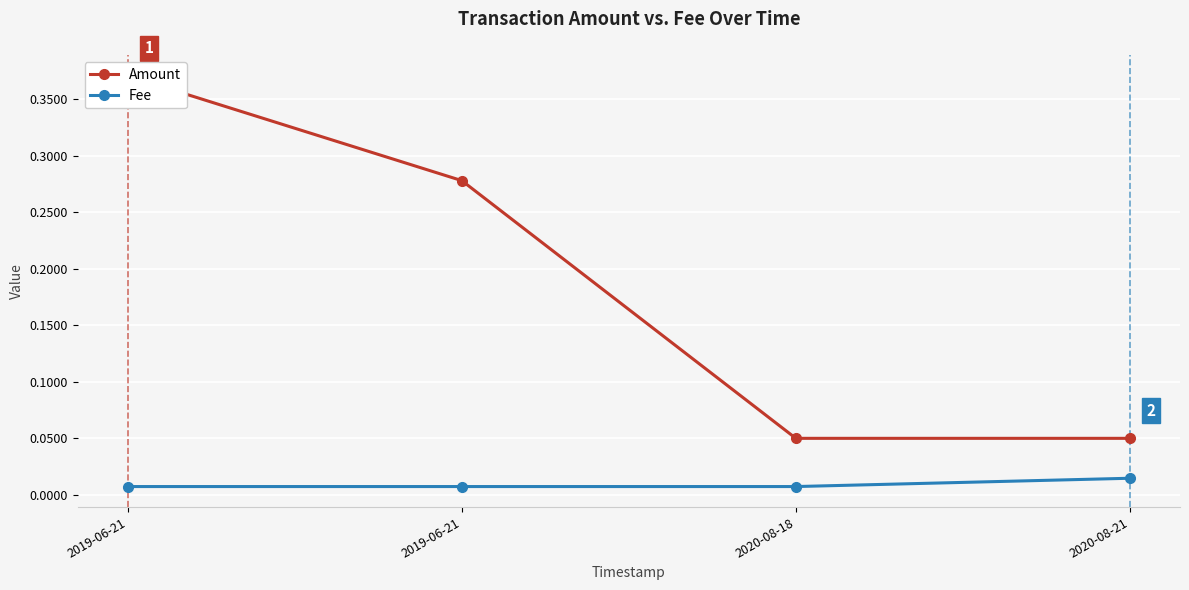

Rank the series by their average value, from highest to lowest.

Amount, Fee